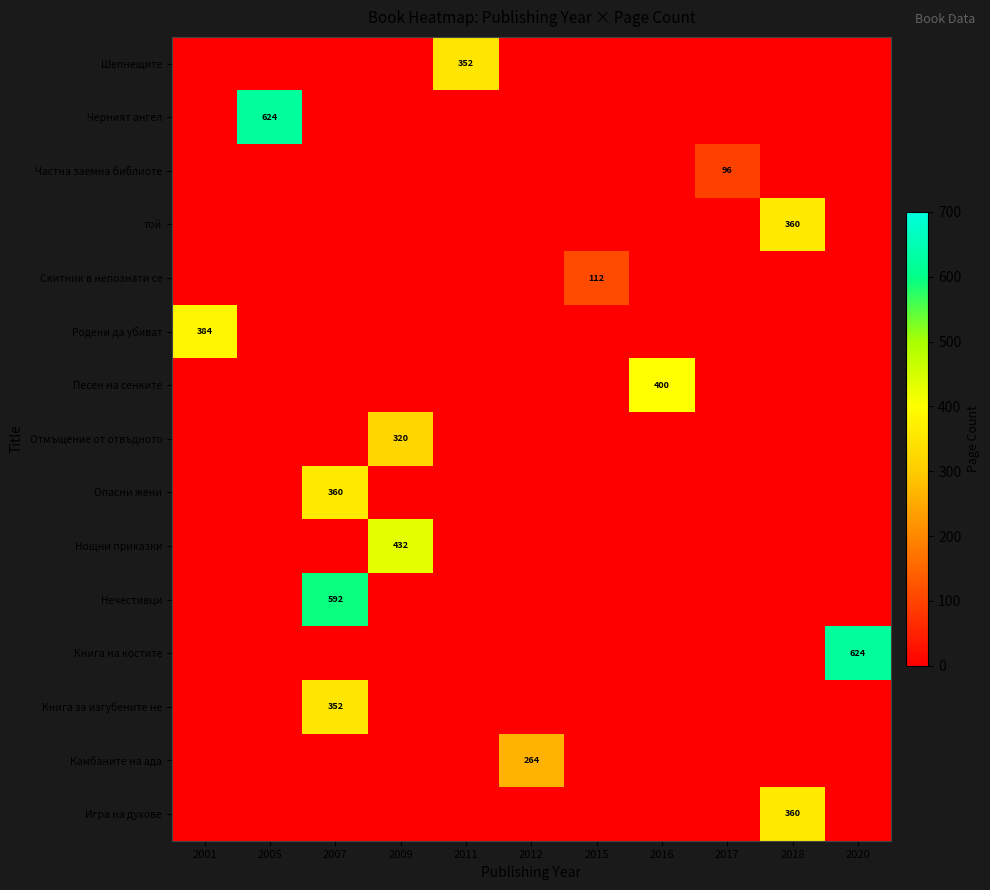

What is the average value of the Опасни жени series?

33